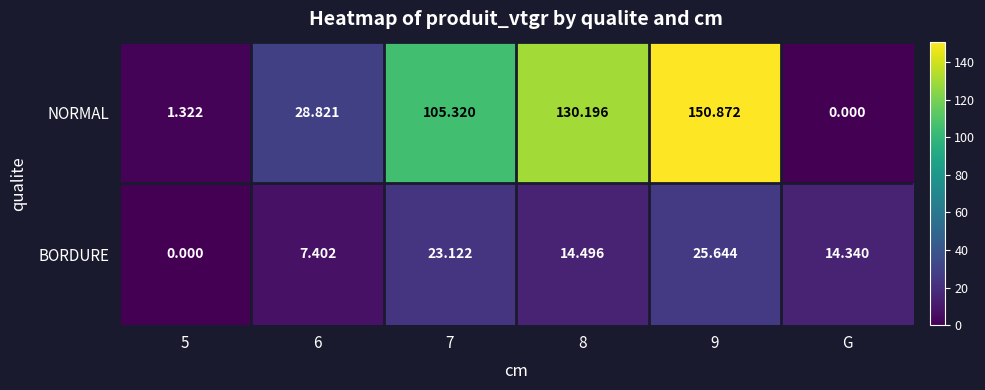

List the series in order of their overall mean, lowest first.

BORDURE, NORMAL